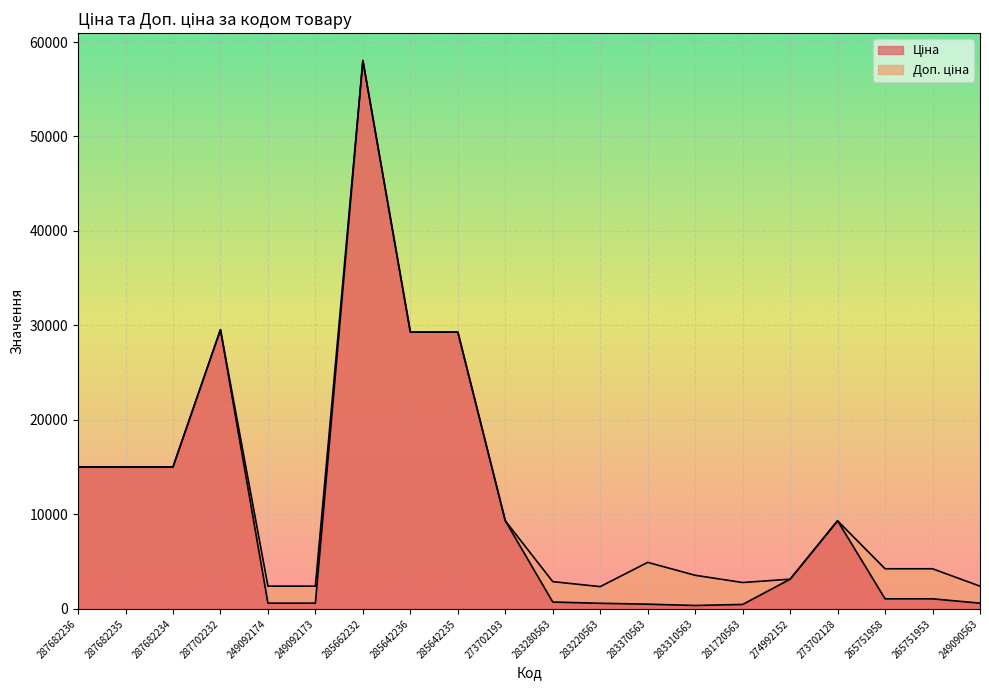

At how many categories does at least one series exceed 12667?

7